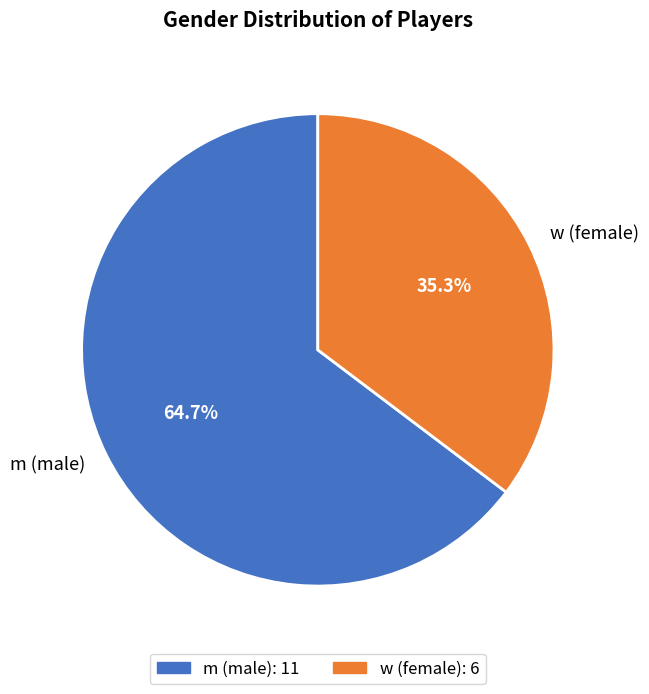

Approximately how many times larger is the value at w compared to m?

0.5